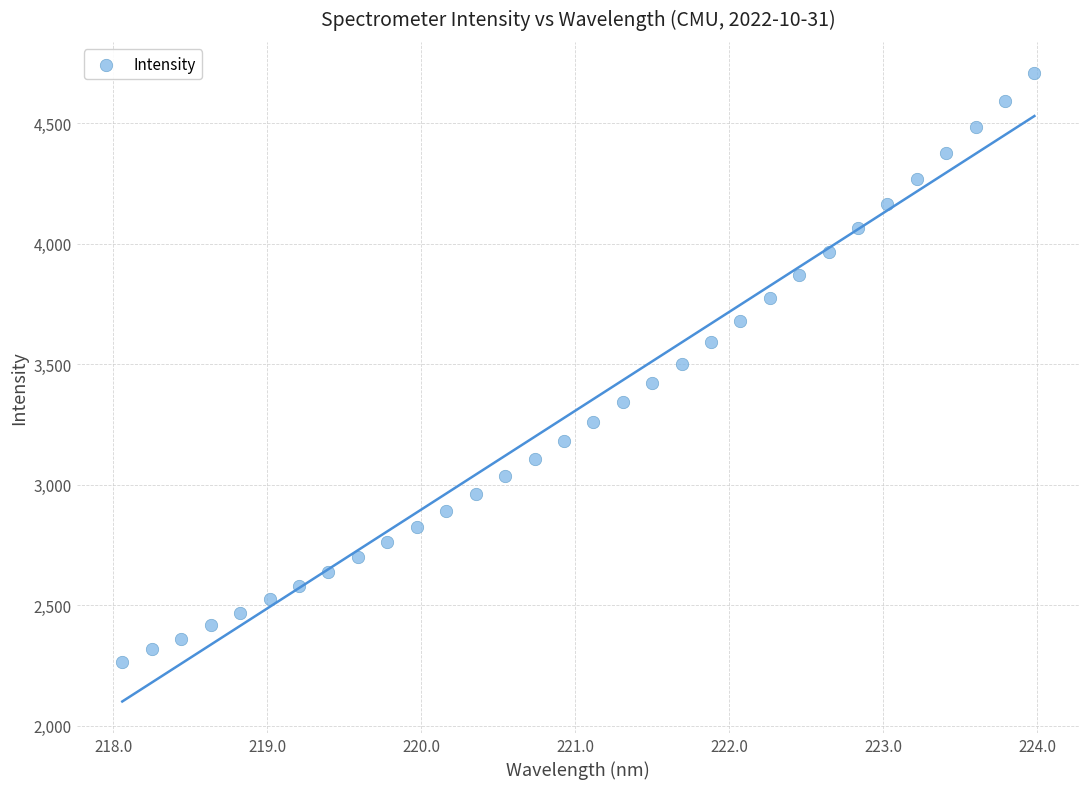

What is the range of Y values (max minus min)?

2441.2